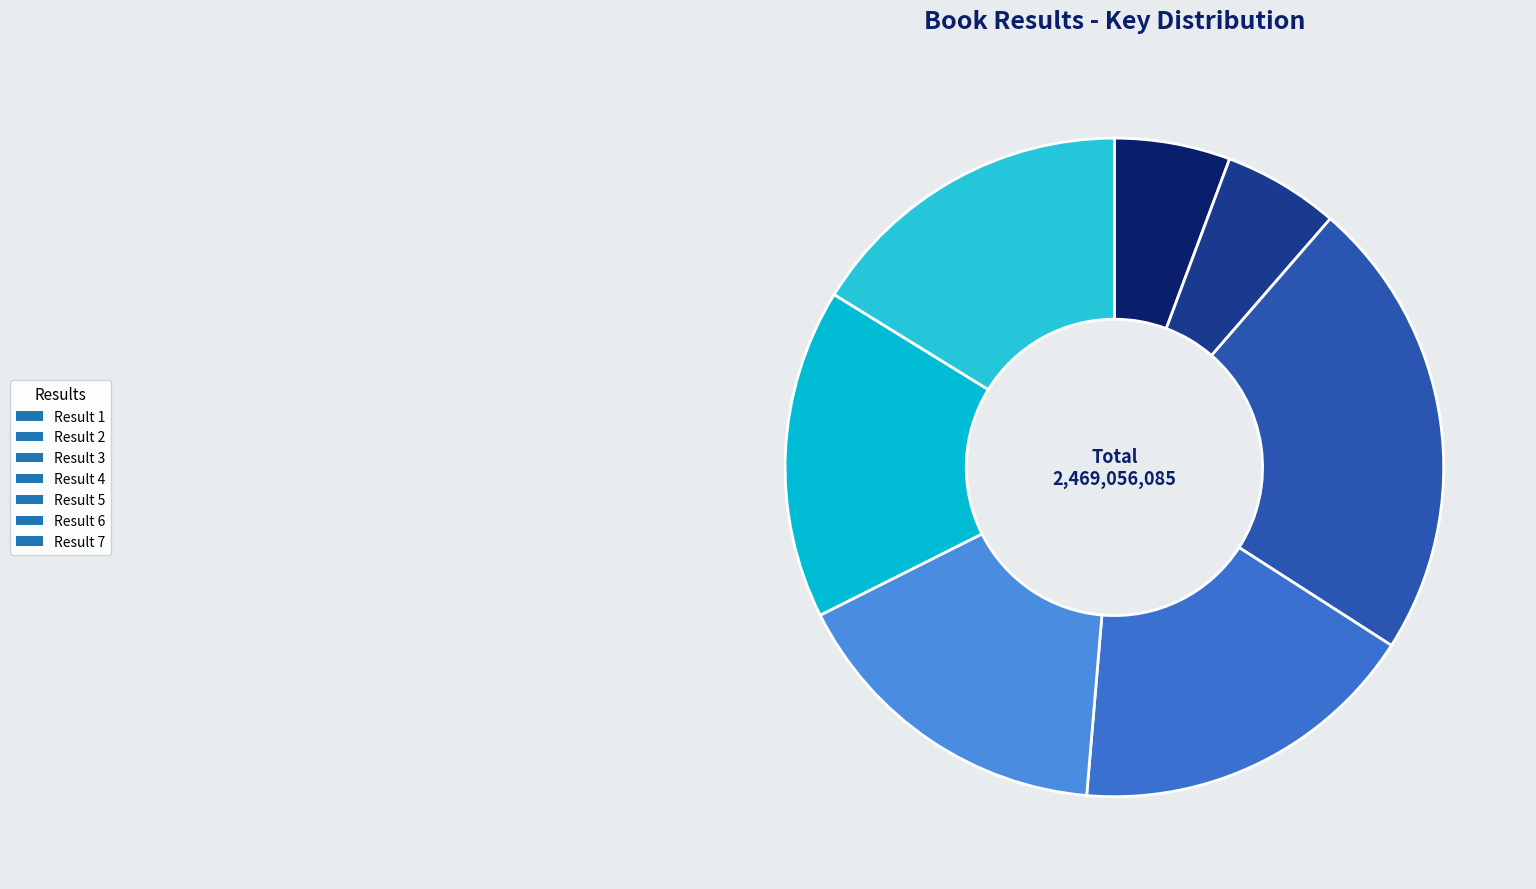

How many segments does this pie chart have?

7